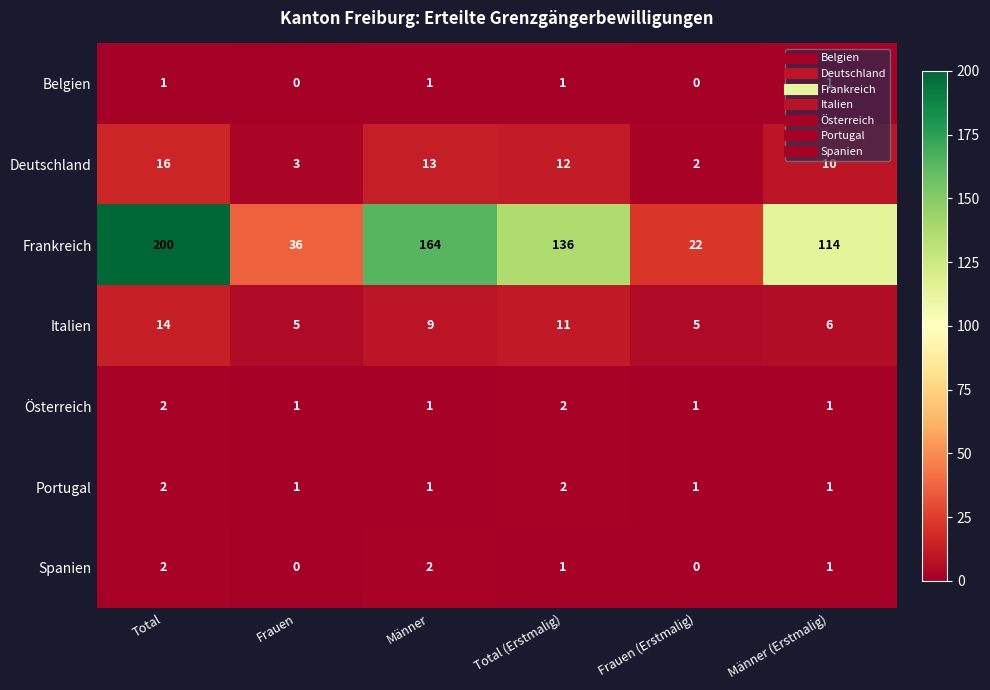

Rank the categories by Frankreich value from highest to lowest.

Total, Männer, Total (Erstmalig), Männer (Erstmalig), Frauen, Frauen (Erstmalig)